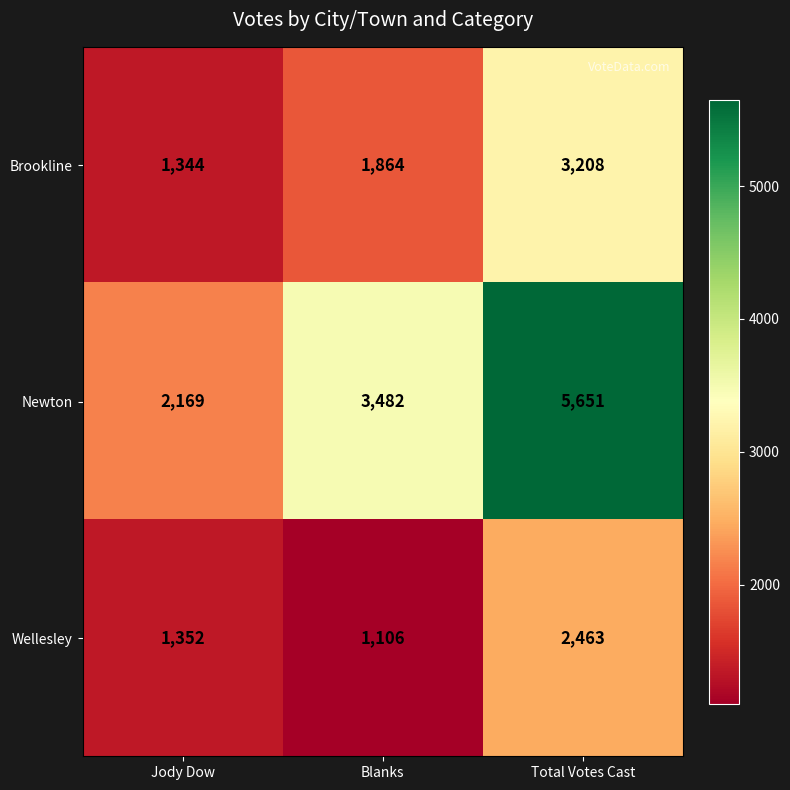

Where is Brookline nearest to the value 2276?

Blanks